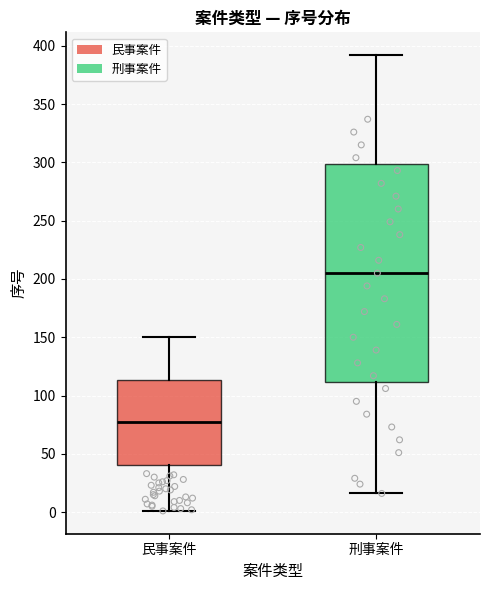

Comparing the boxes themselves (not the whiskers), which one is the tallest?

刑事案件